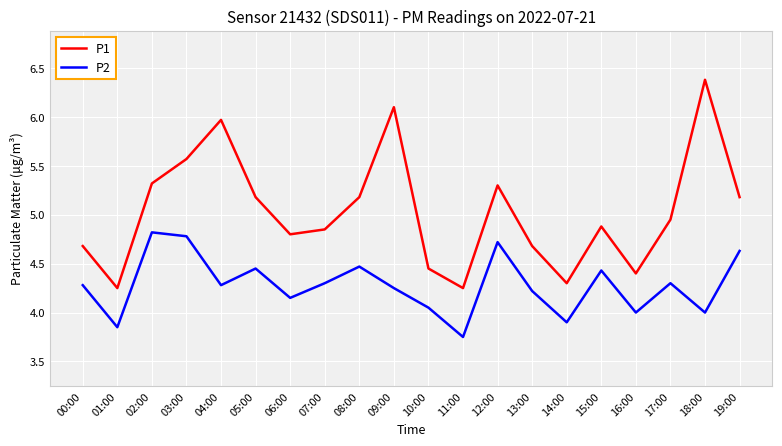

What is the maximum value shown in the chart?

6.4